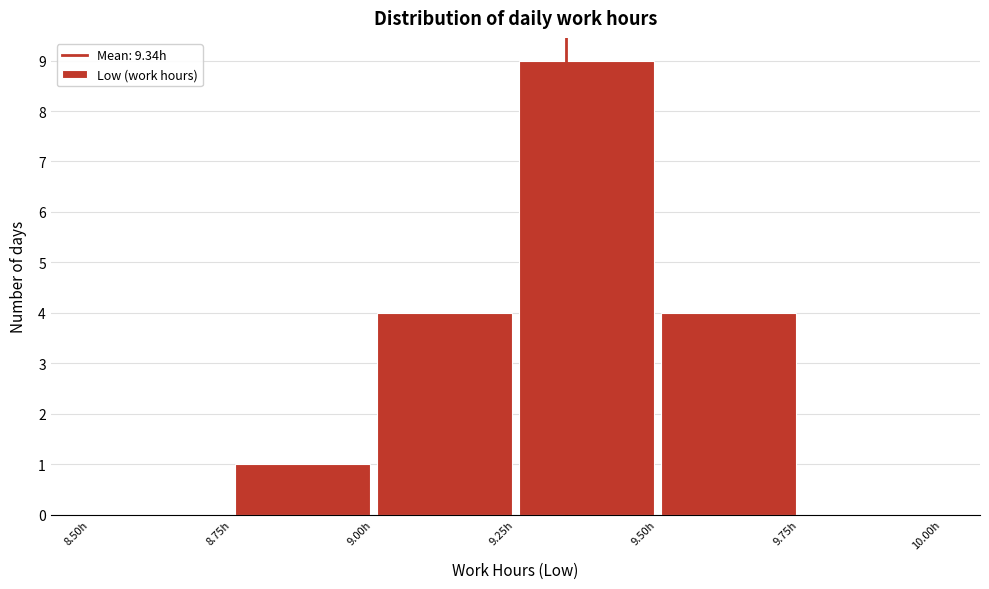

Over which range of the x-axis is the bar tallest?

9.25 to 9.50